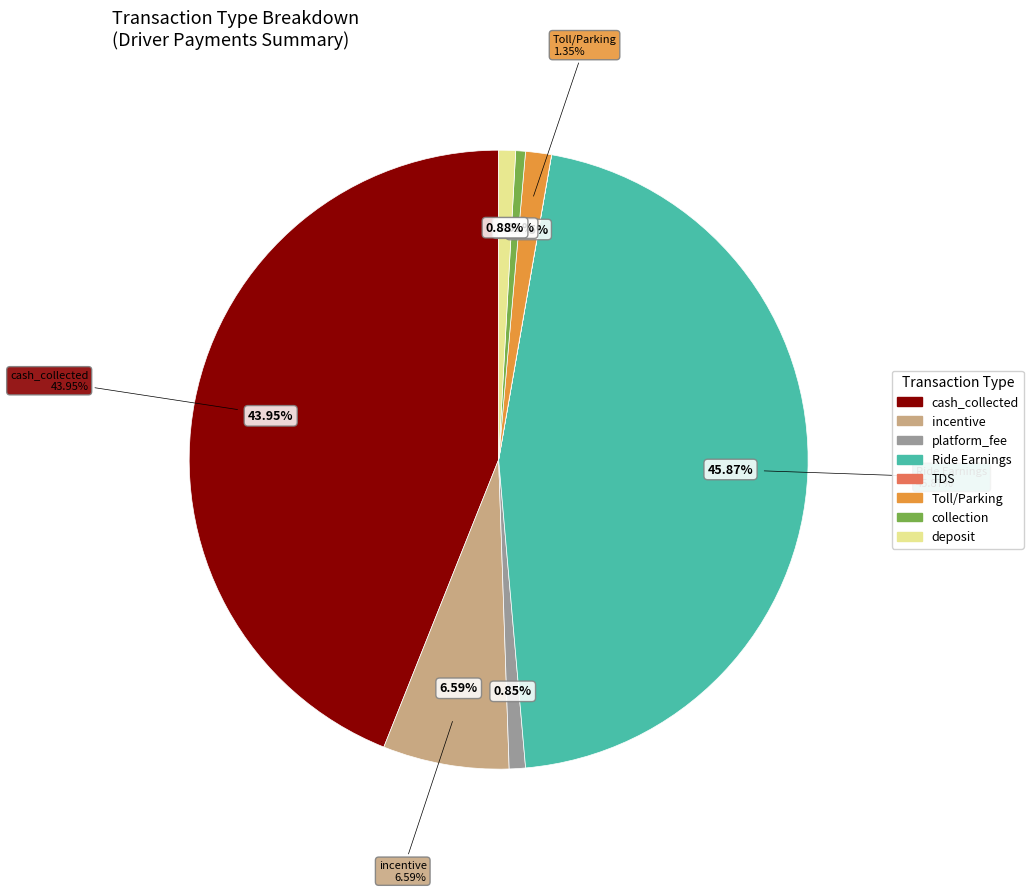

Approximately how many times larger is the value at incentive_6 compared to cash_collected_11?

0.1